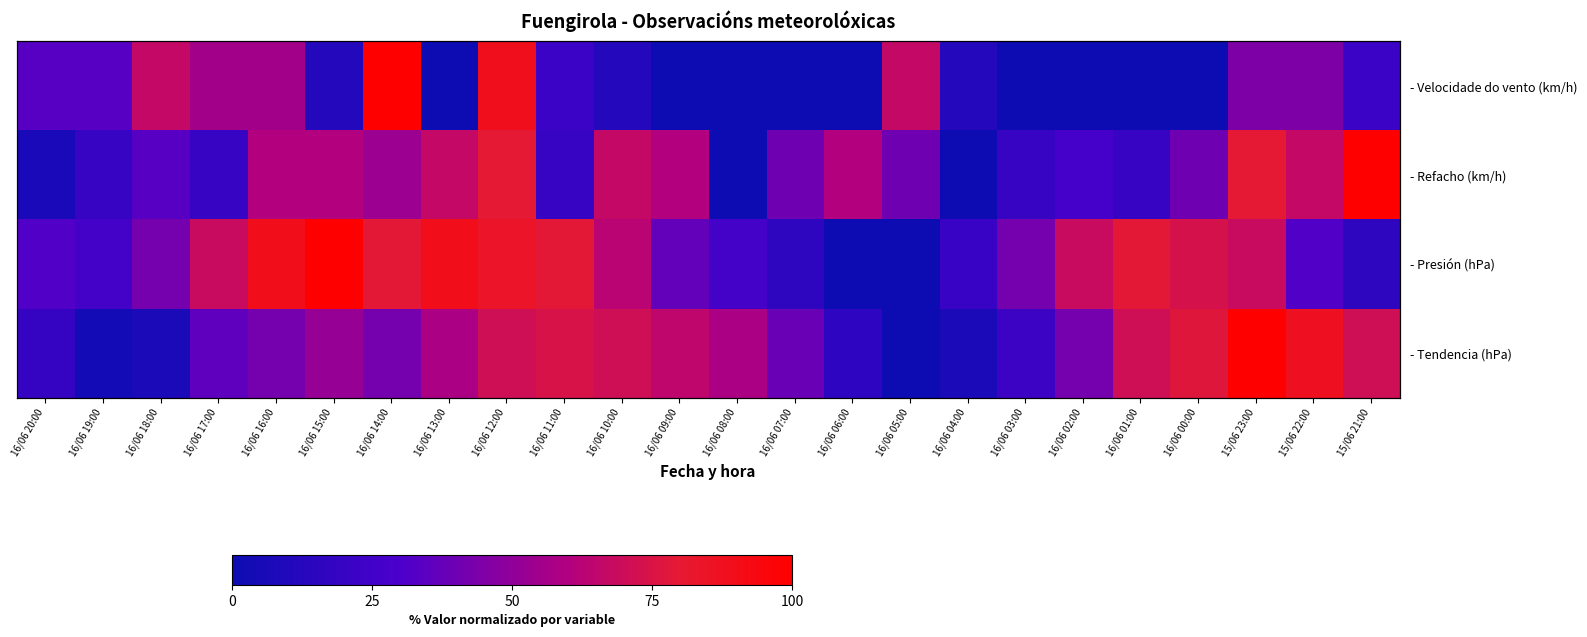

Which series has the widest spread of values?

- Velocidade do vento (km/h)